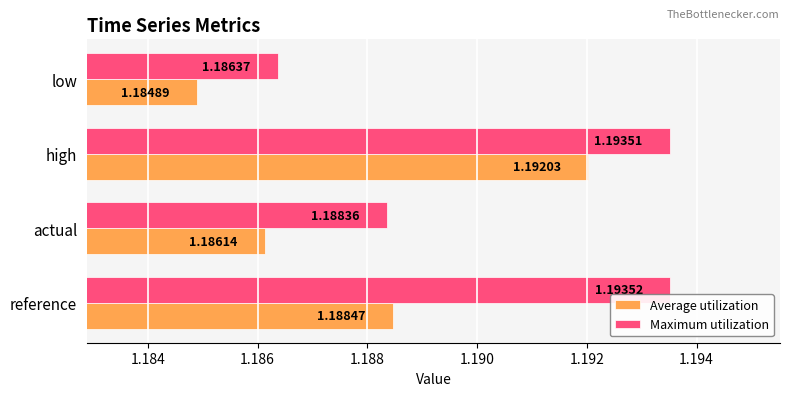

Which label corresponds to the smallest value in the chart?

low